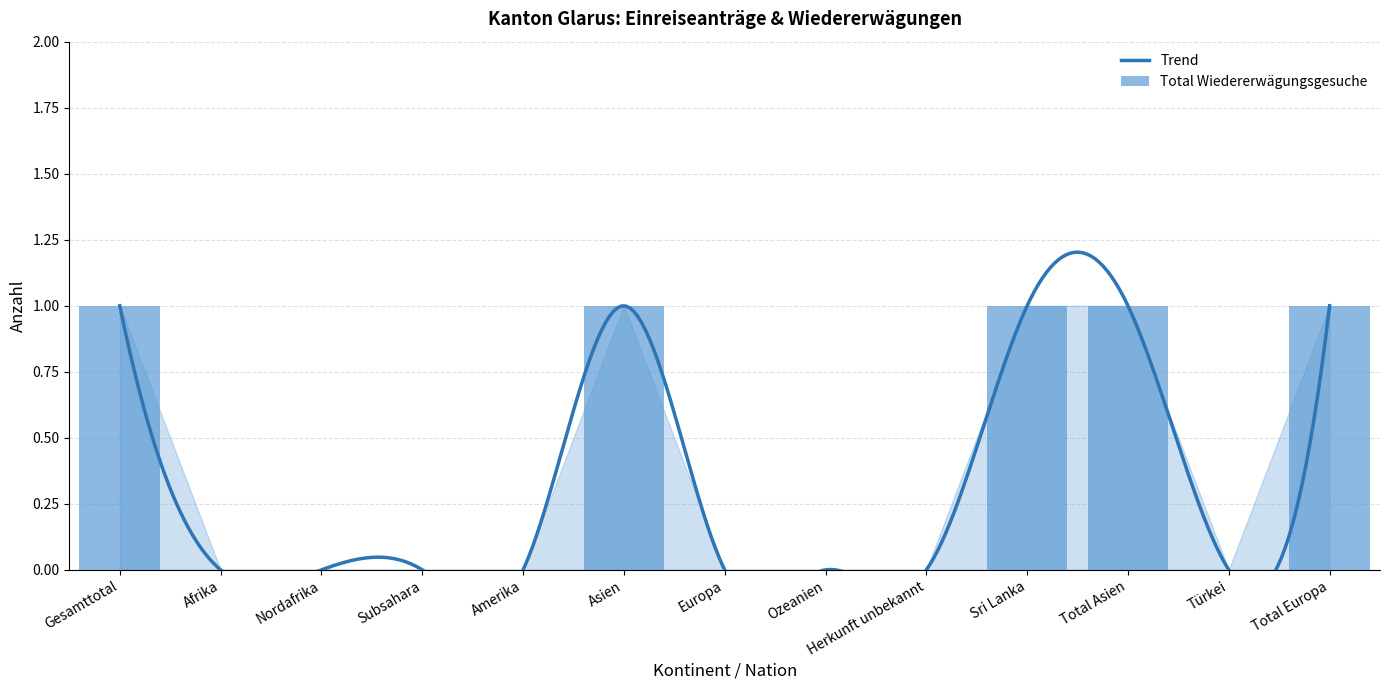

Which series has the largest range (max minus min)?

Total Wiedererwägungsgesuche